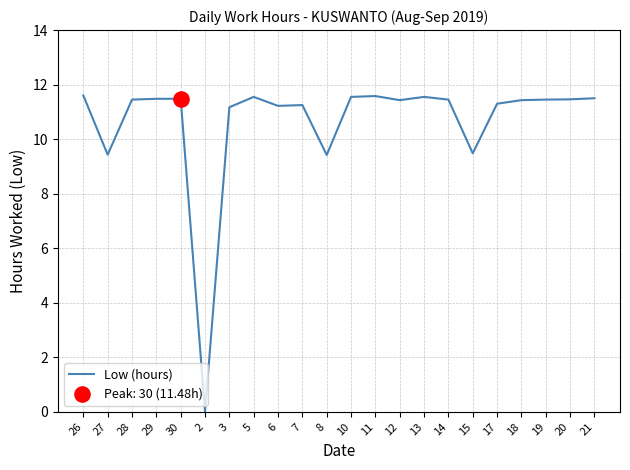

Approximately how many times larger is the value at 10 compared to 30?

1.0